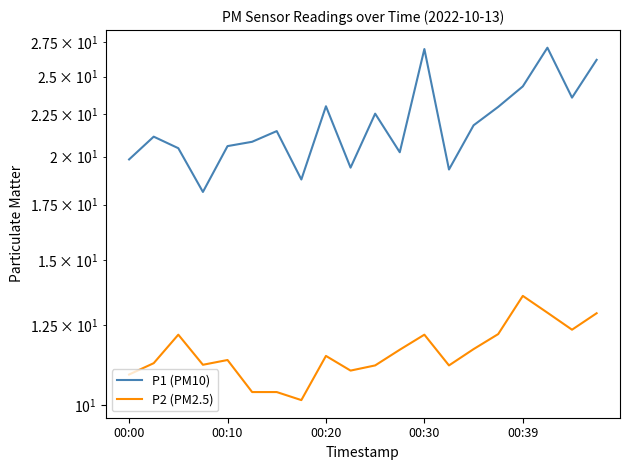

At which category is the sum across all series the highest?

17